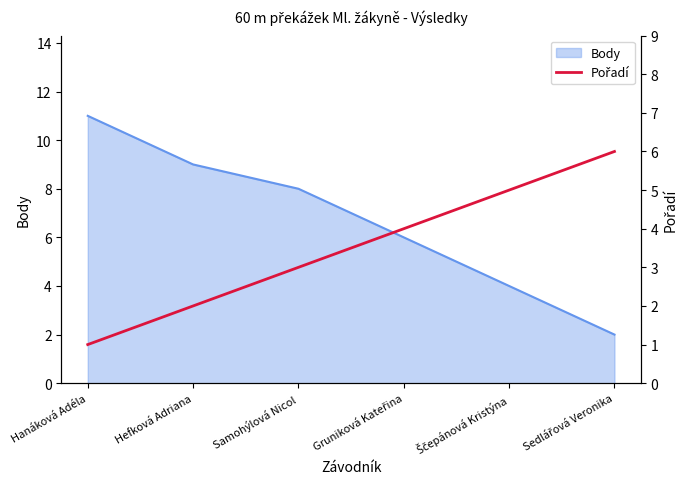

At which label does Body reach its peak?

Hanáková Adéla